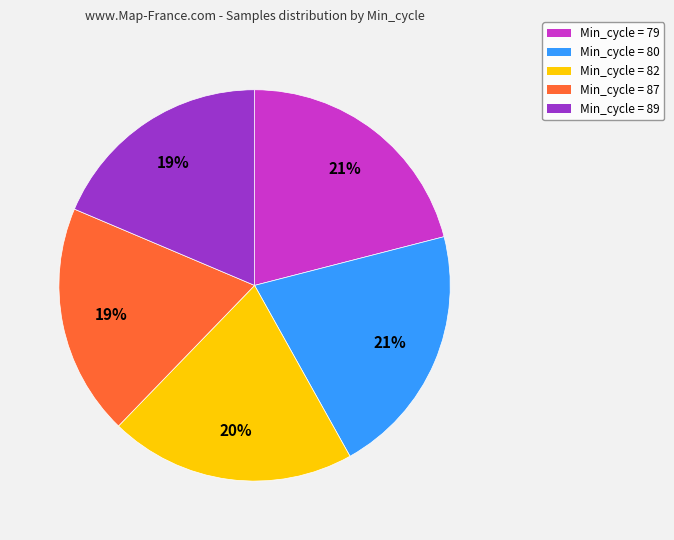

Is there a majority slice in this chart?

No